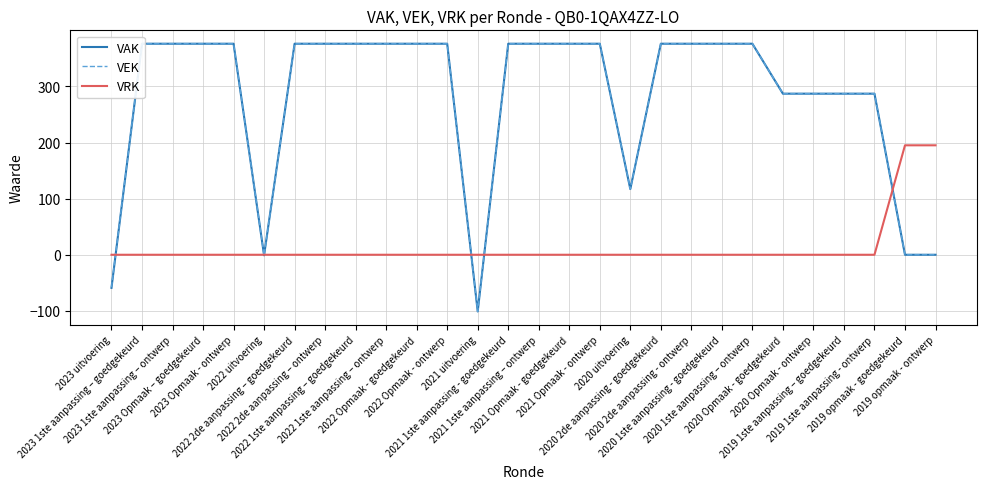

How many lines are shown in the chart?

3